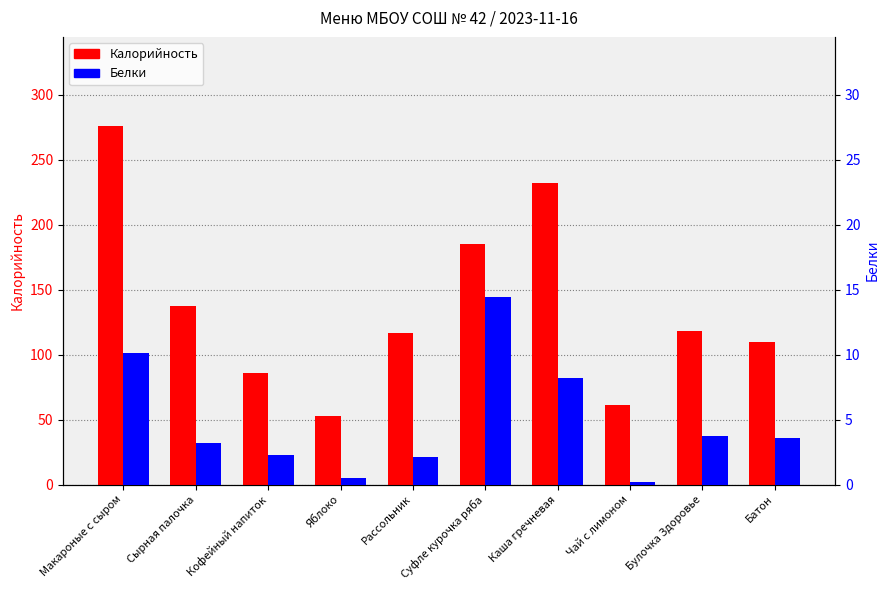

Is the value of Калорийность at Макароные с сыром greater than the value of Белки at Макароные с сыром?

Yes